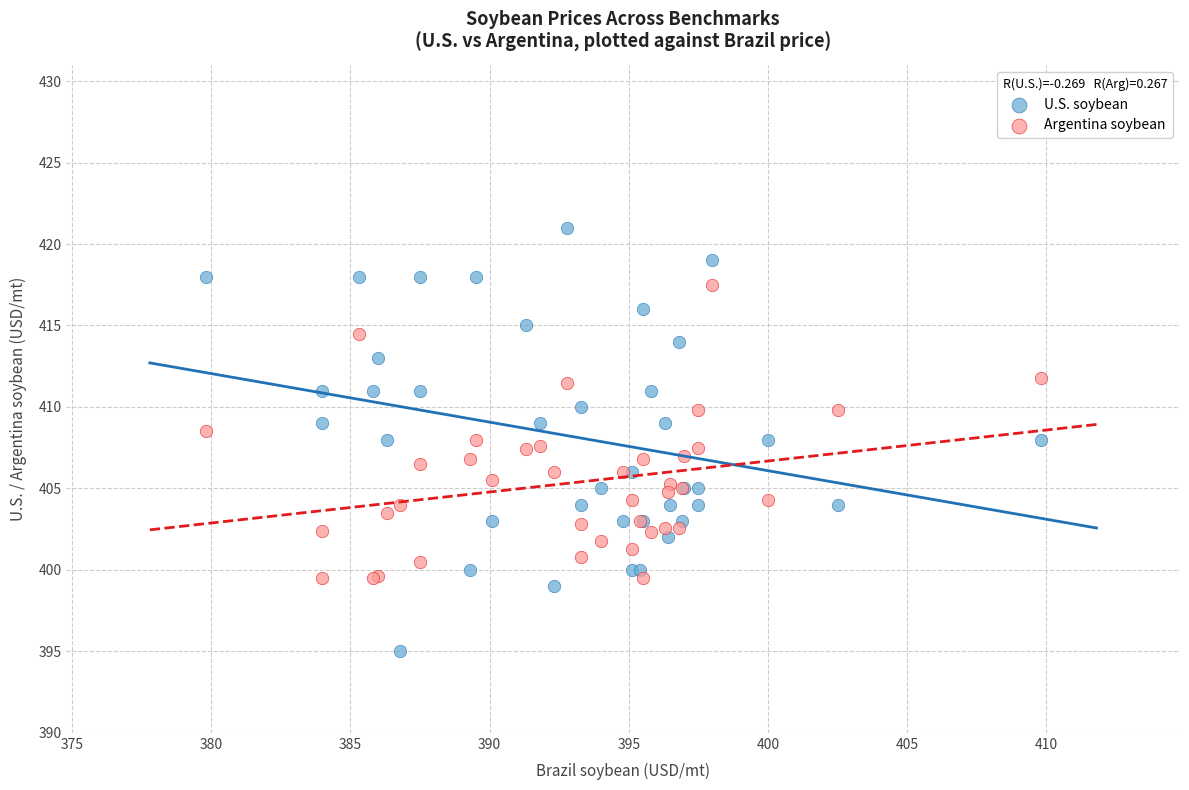

Which series reaches the minimum Y coordinate?

U.S. soybean